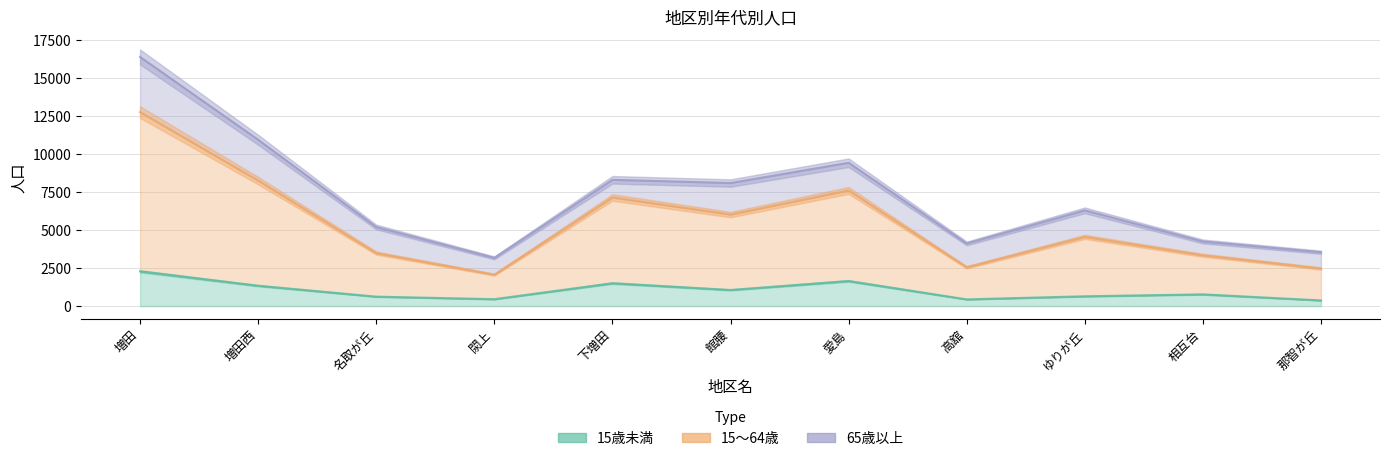

Rank the series at 那智が丘 from highest to lowest value.

15～64歳, 15歳未満